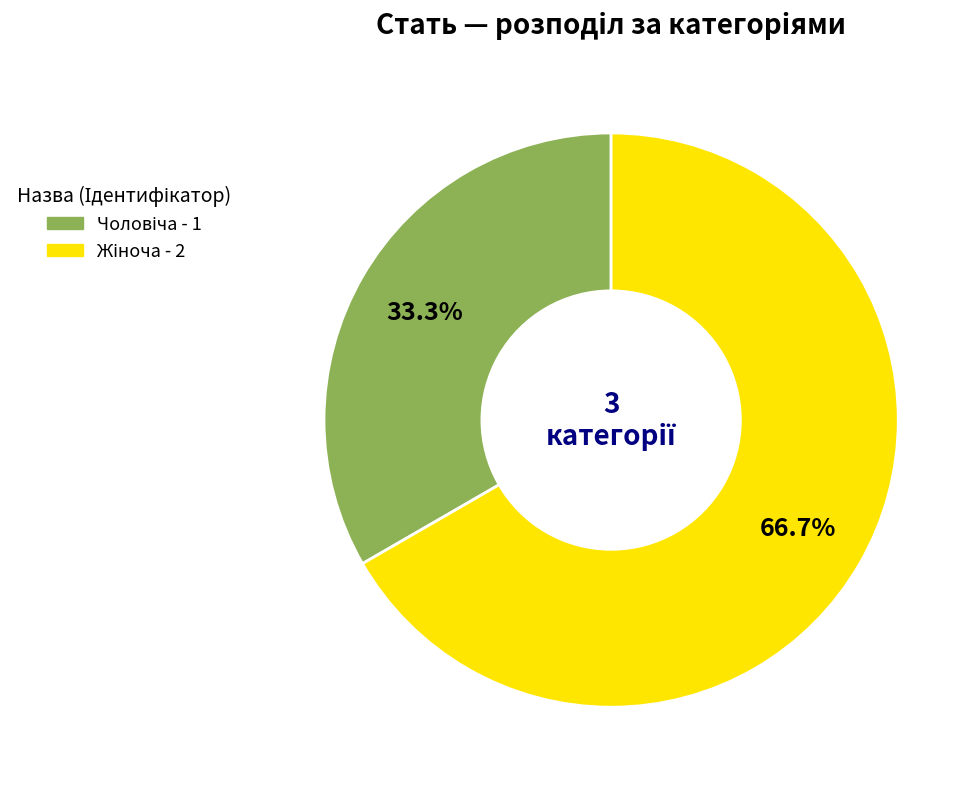

Is there a majority slice in this chart?

Yes